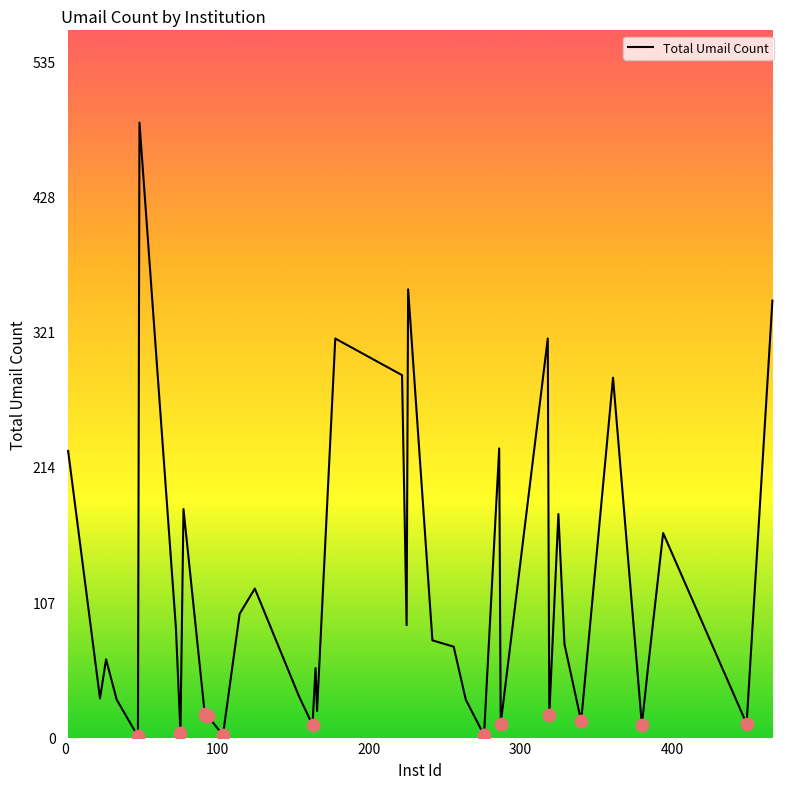

What is the maximum value shown in the chart?

487